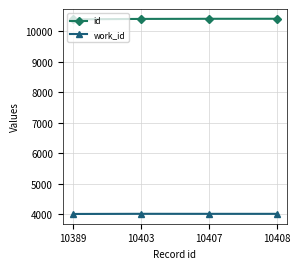

What is the lowest value of the work_id series?

4006